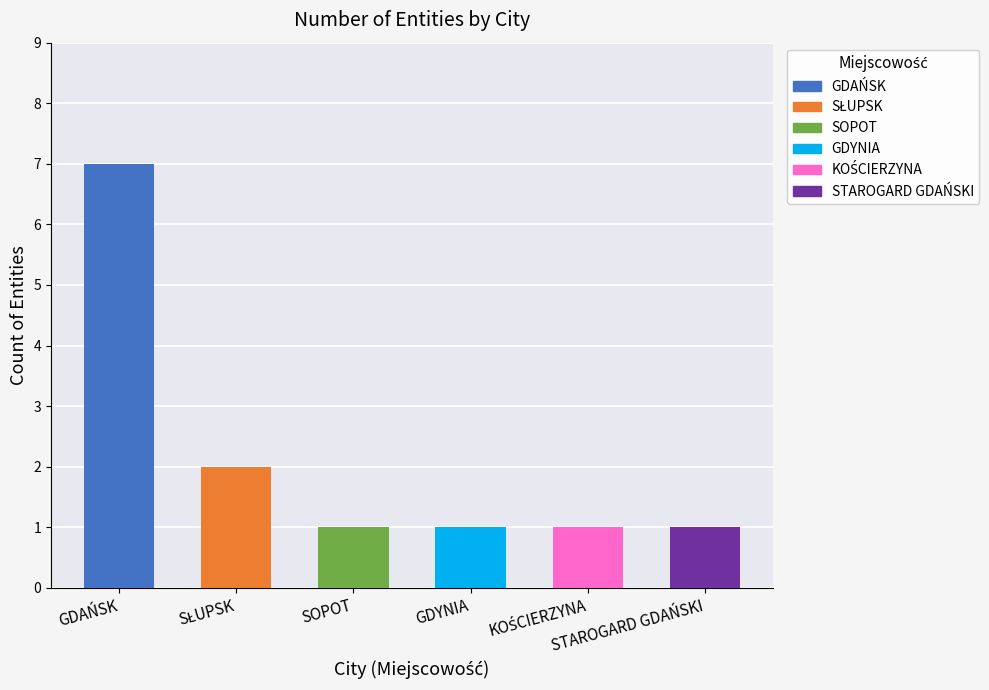

Is the value of SŁUPSK at 7 greater than the value of SOPOT at 9?

Yes